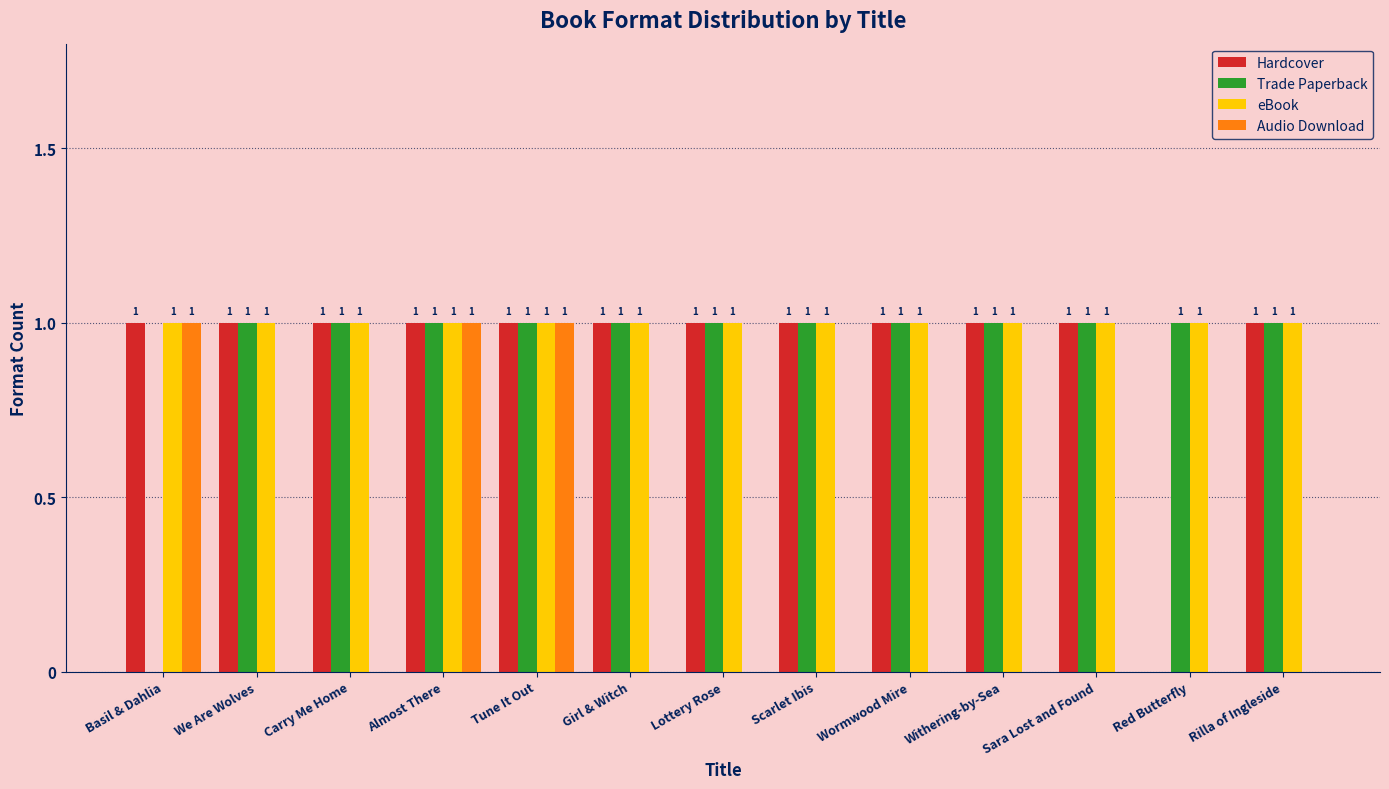

Which series changed the most between Lottery Rose and Red Butterfly?

Hardcover